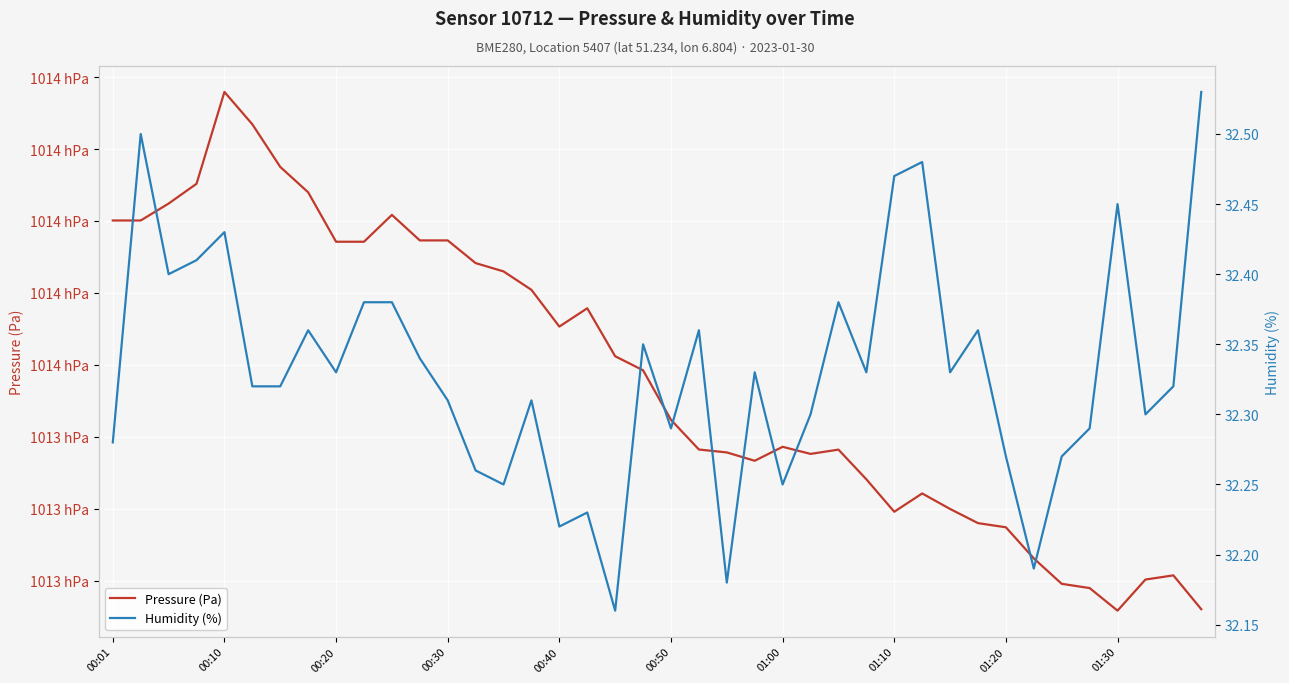

What is the average value of the Humidity (%) series?

32.3